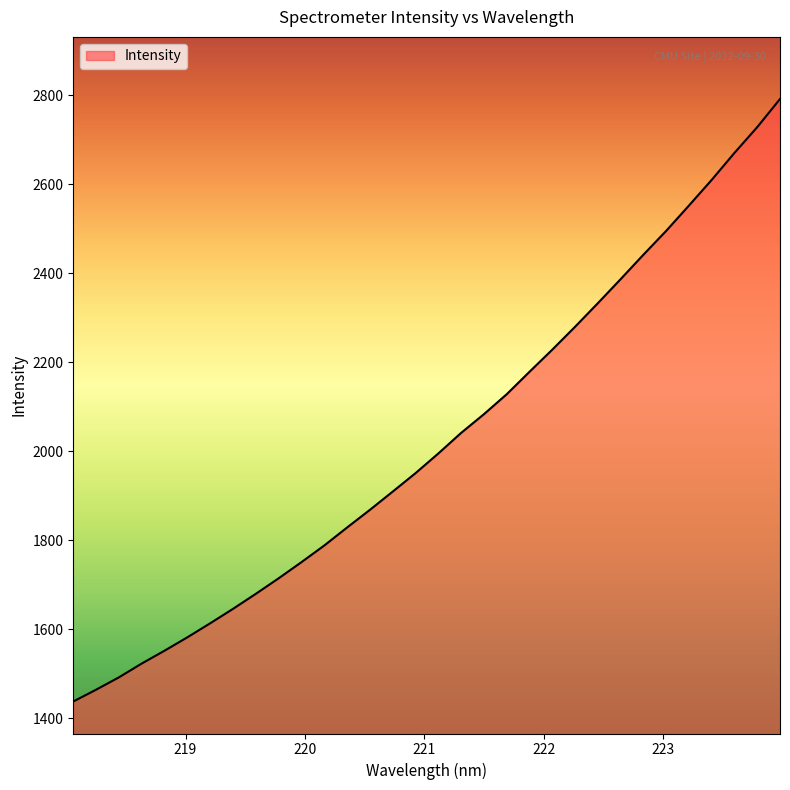

What is the minimum value shown in the chart?

1437.6